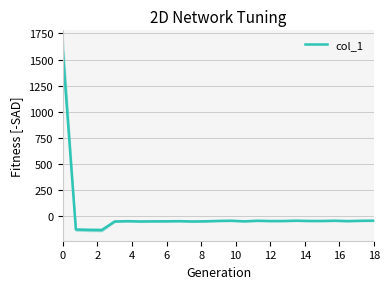

What is the label of the 2nd point from the left?

2